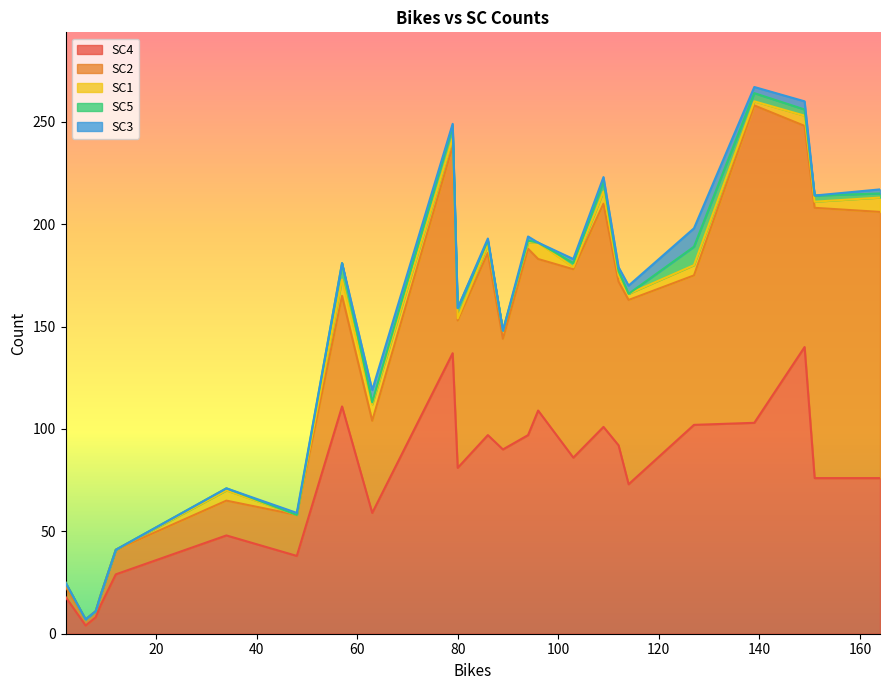

Is the value of SC4 at 14 greater than the value of SC3 at 20?

Yes